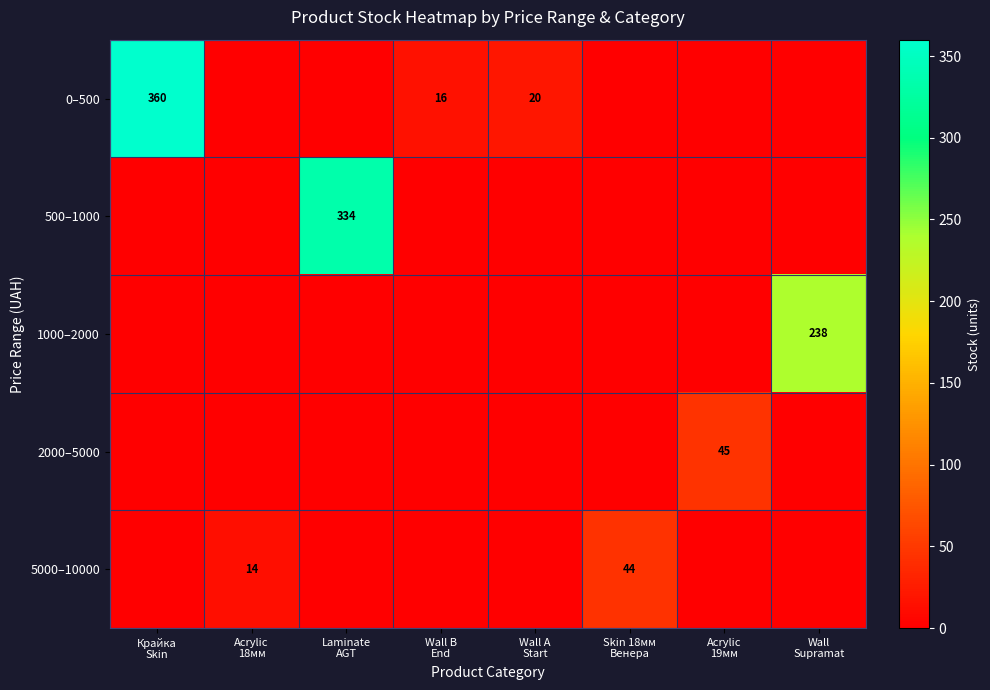

At which category is the sum across all series the highest?

Крайка
Skin